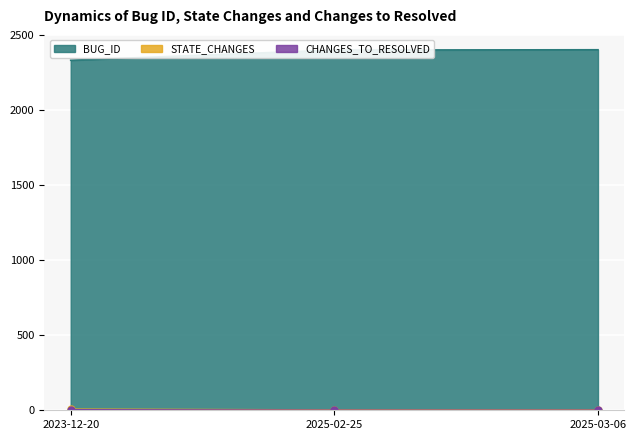

How many lines are shown in the chart?

3